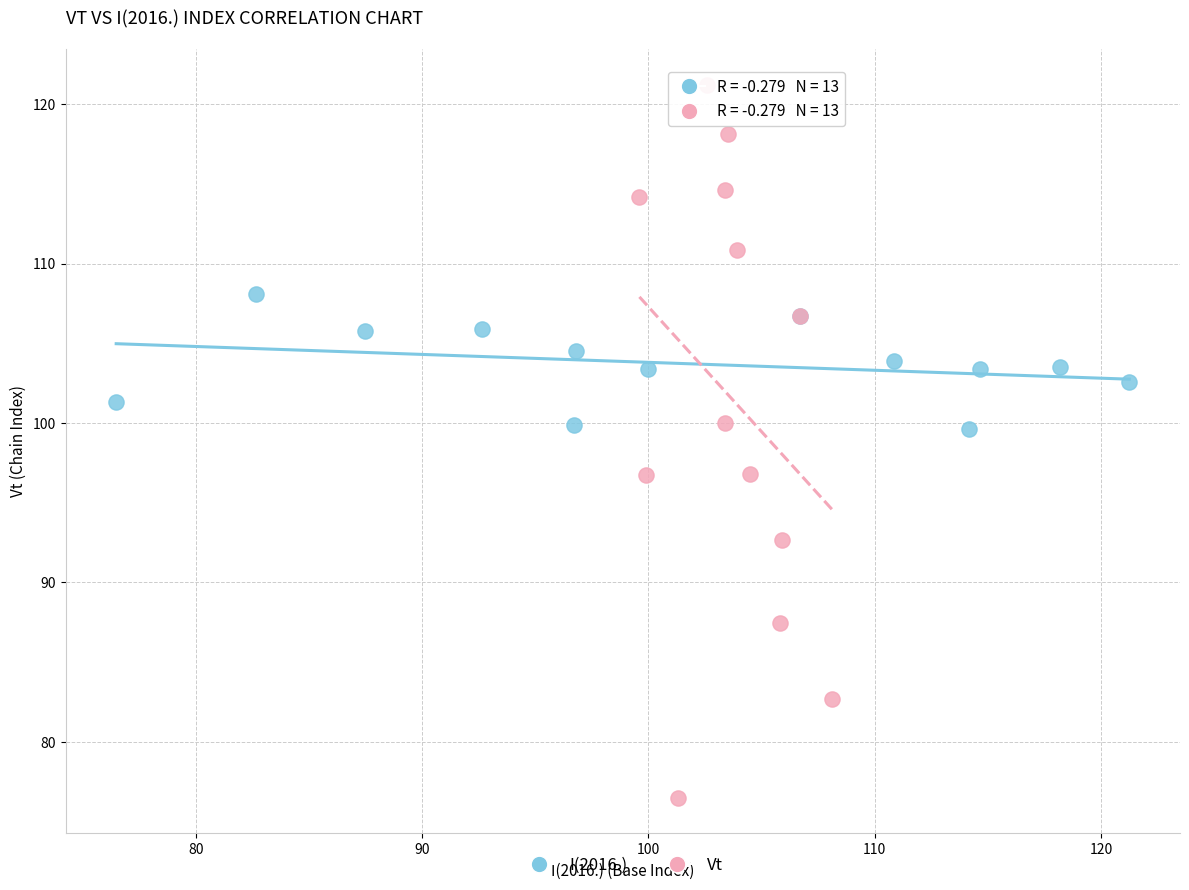

Which series reaches the minimum Y coordinate?

Vt